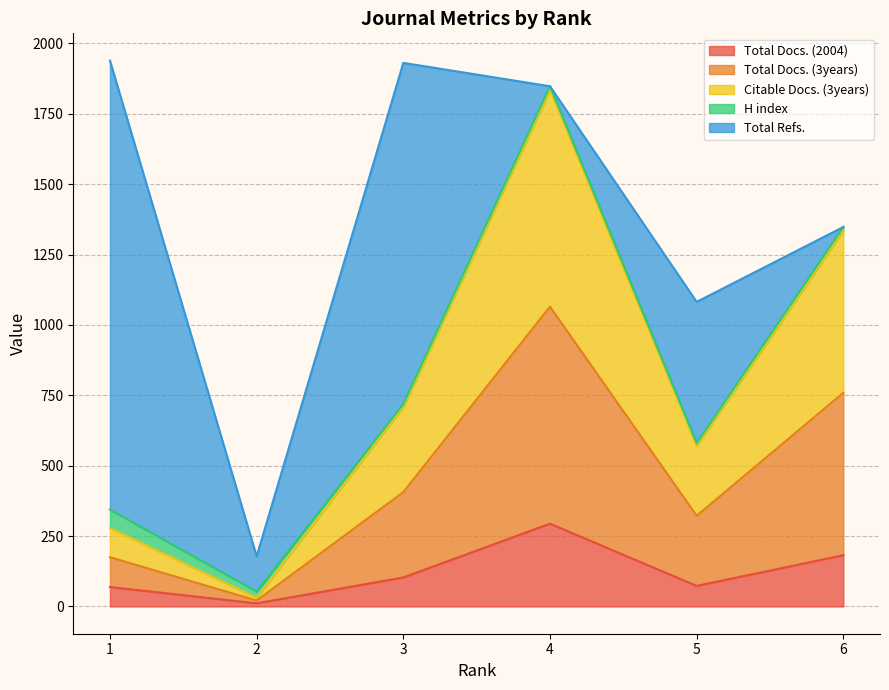

What is the maximum value for Total Docs. (2004)?

294